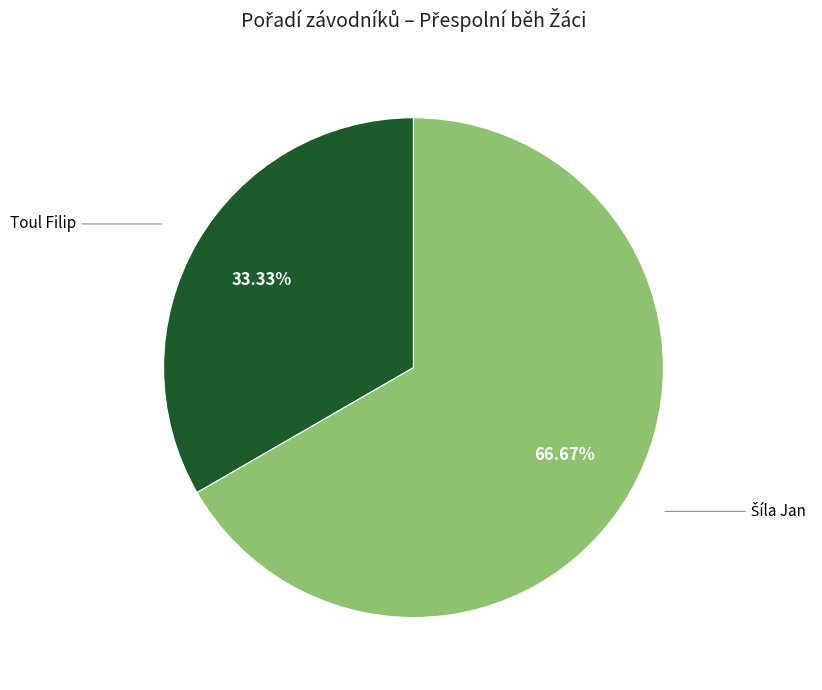

Does any single category account for the majority?

Yes